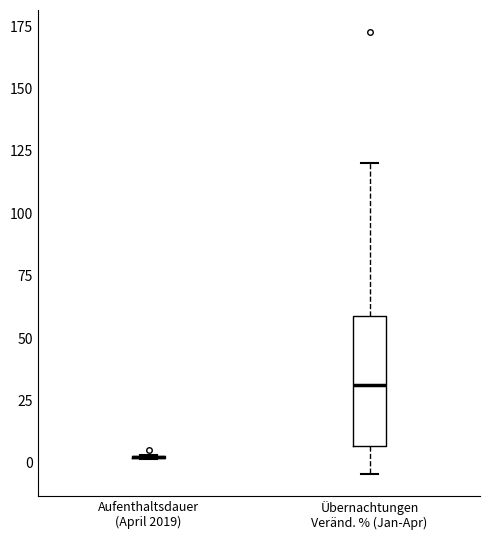

Reading left to right, read every box against the y-axis: the position of its median line, the range the box covers, and the ends of its whiskers. The values are not printed on the chart, so give them approximately, as read against the axis.

Aufenthaltsdauer (April 2019): box collapsed to a line at 0, whiskers 0 to 5
Übernachtungen Veränd. % (Jan-Apr): median 30, box 5 to 60, whiskers -5 to 120